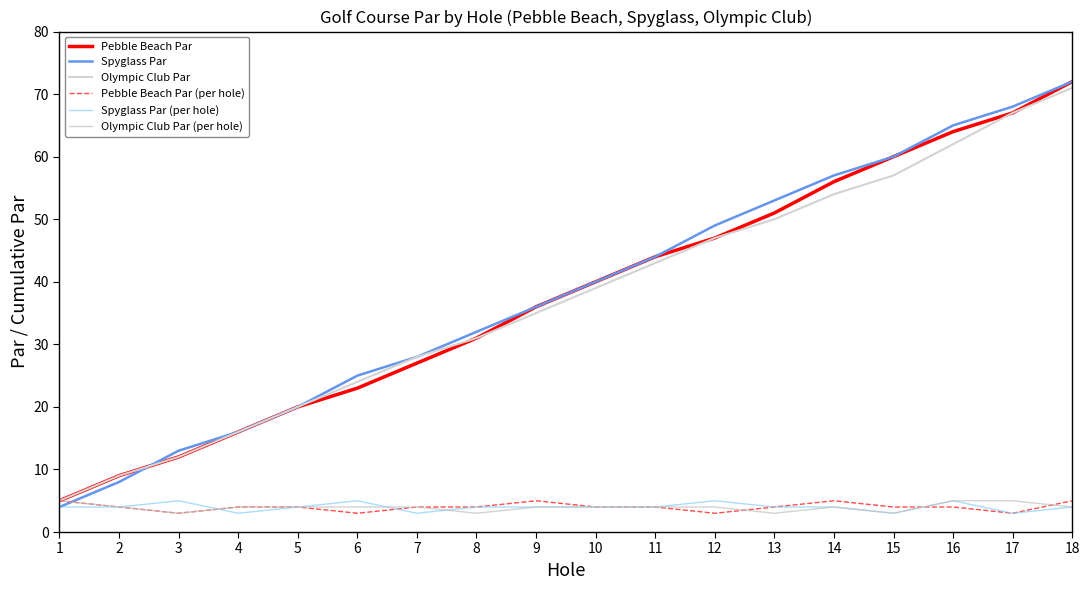

What is the difference between the highest and lowest values at 15?

57